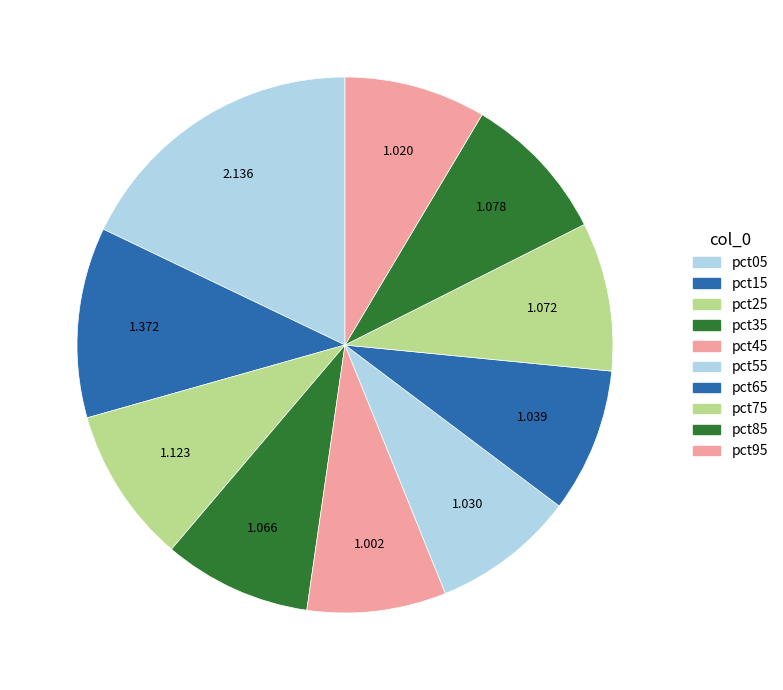

Do pct05 and pct25 together represent more than half of the pie?

No